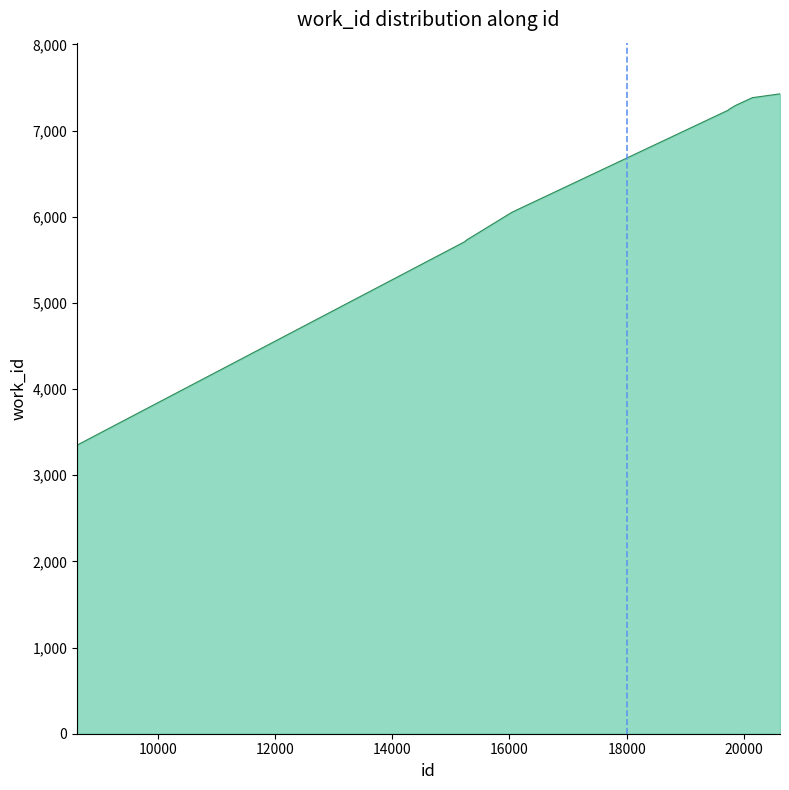

What is the greatest value displayed?

7426